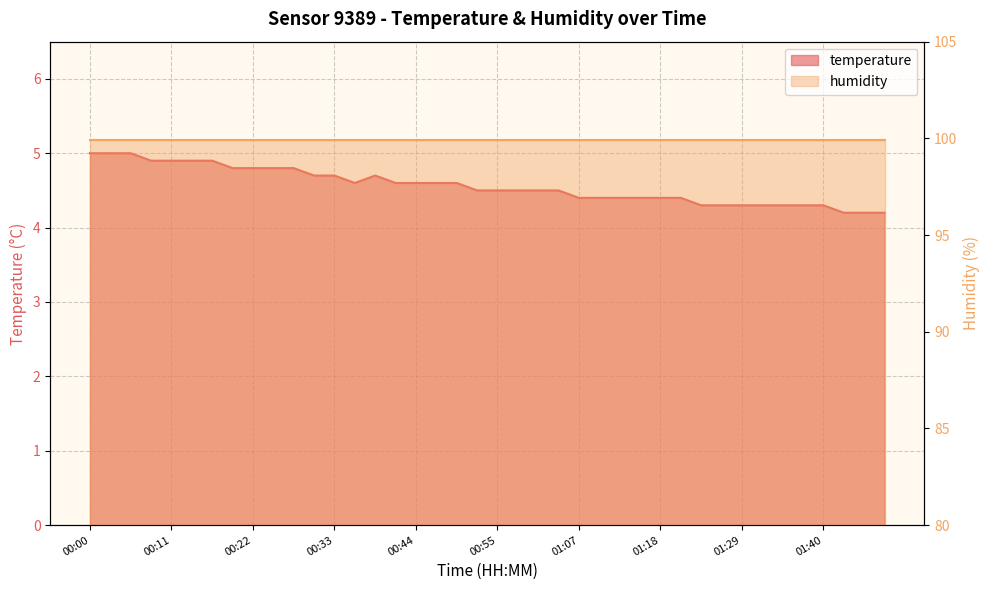

What is the sum of all values?

182.5